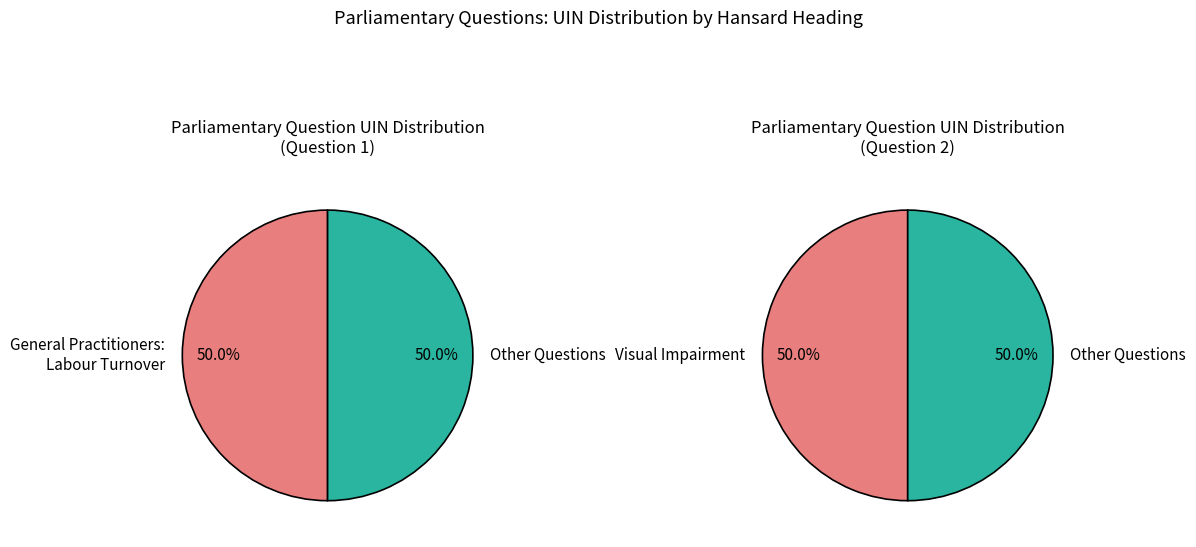

To the nearest percent, what portion does General Practitioners: Labour Turnover represent?

50%